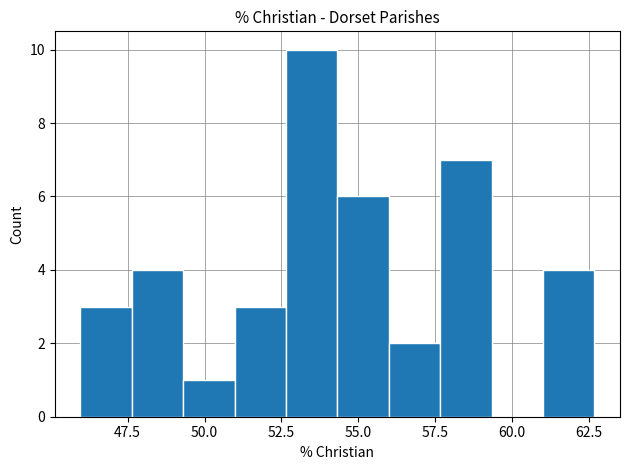

Around what value on the x-axis is the tallest bar? Give the approximate position of its centre, as read against the axis.

53.5